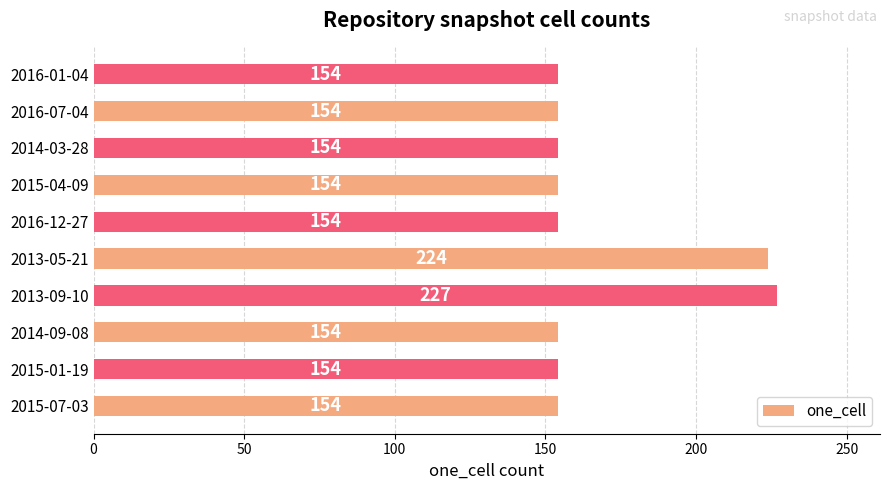

Are the bars horizontal?

Yes